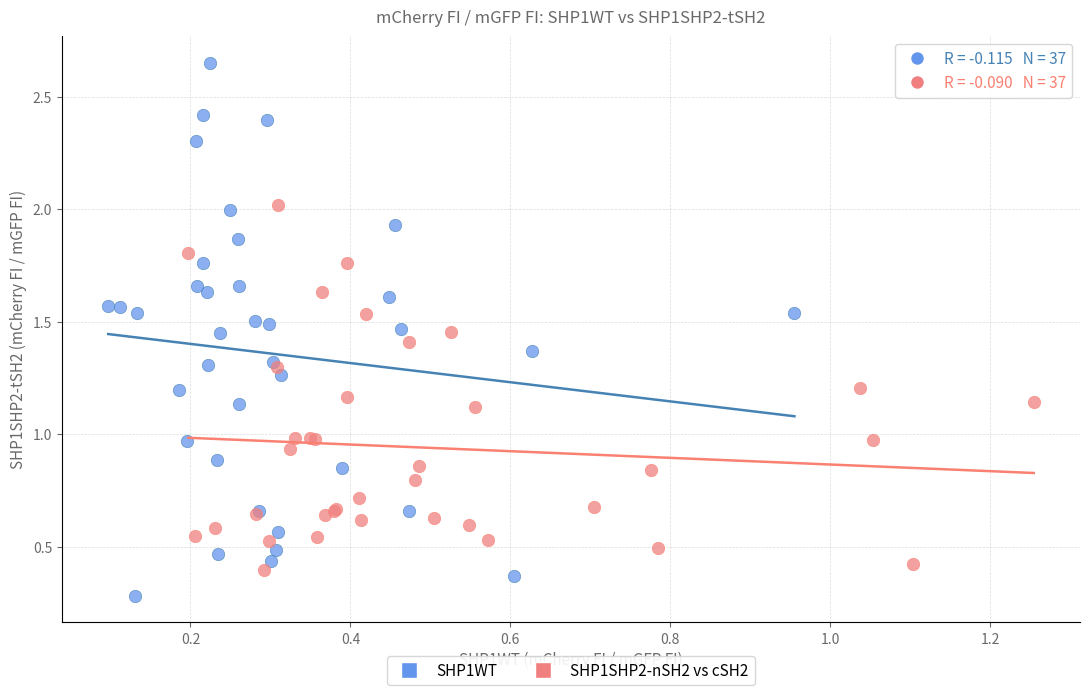

What are all the series names shown in the legend?

SHP1WT, SHP1SHP2-nSH2 vs cSH2